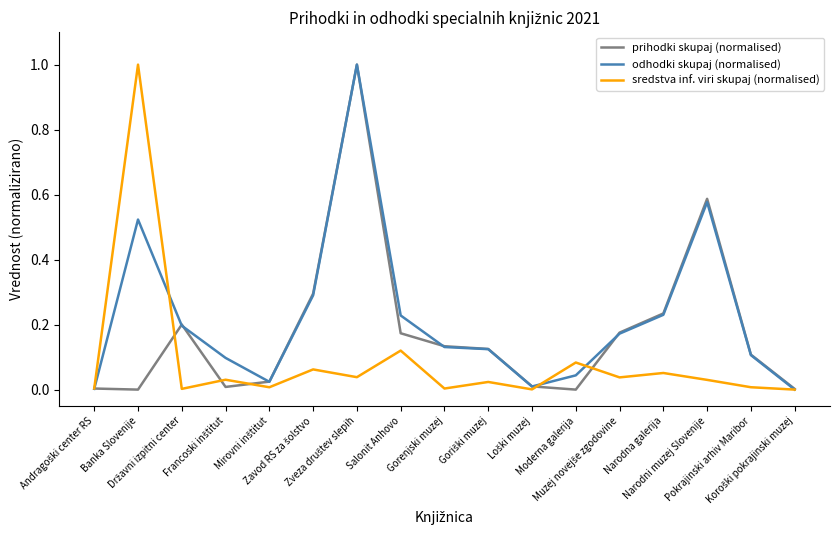

What is the maximum value shown in the chart?

1.0